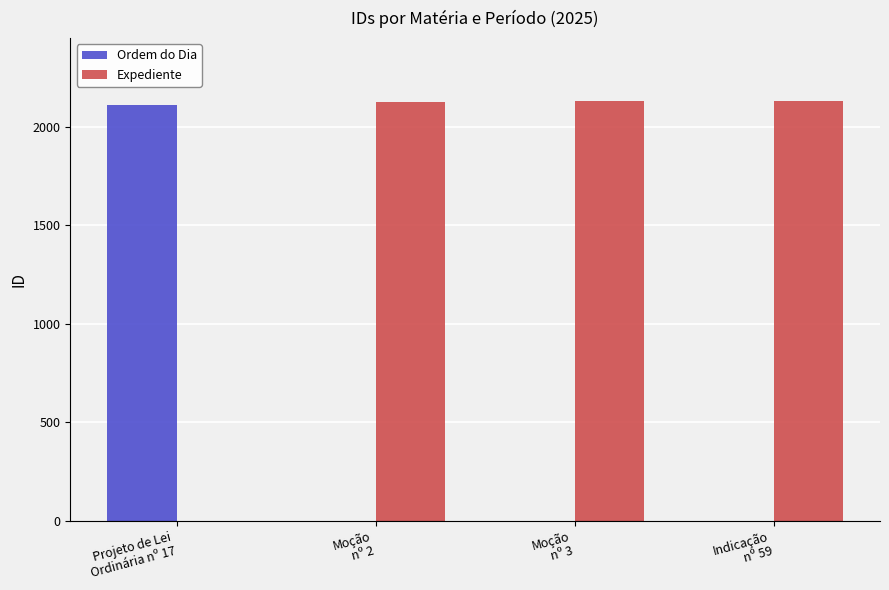

Are the bars grouped side by side (vs. stacked)?

Yes